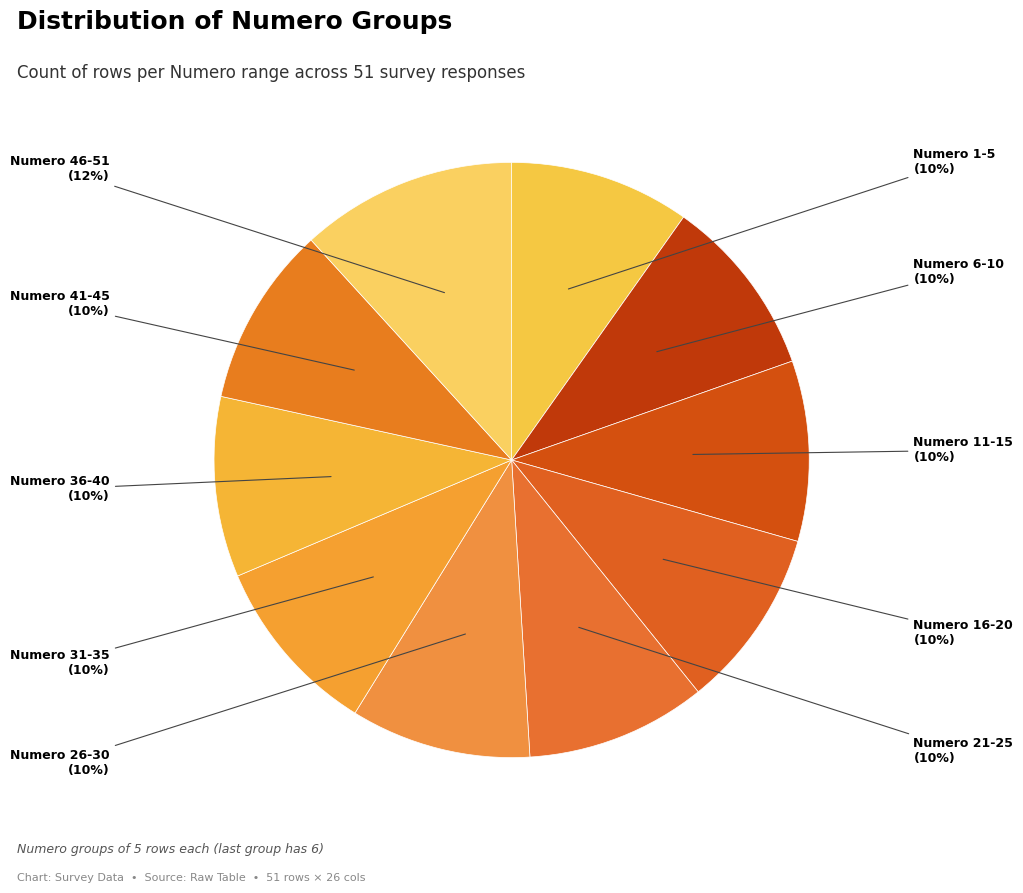

Is there a majority slice in this chart?

No